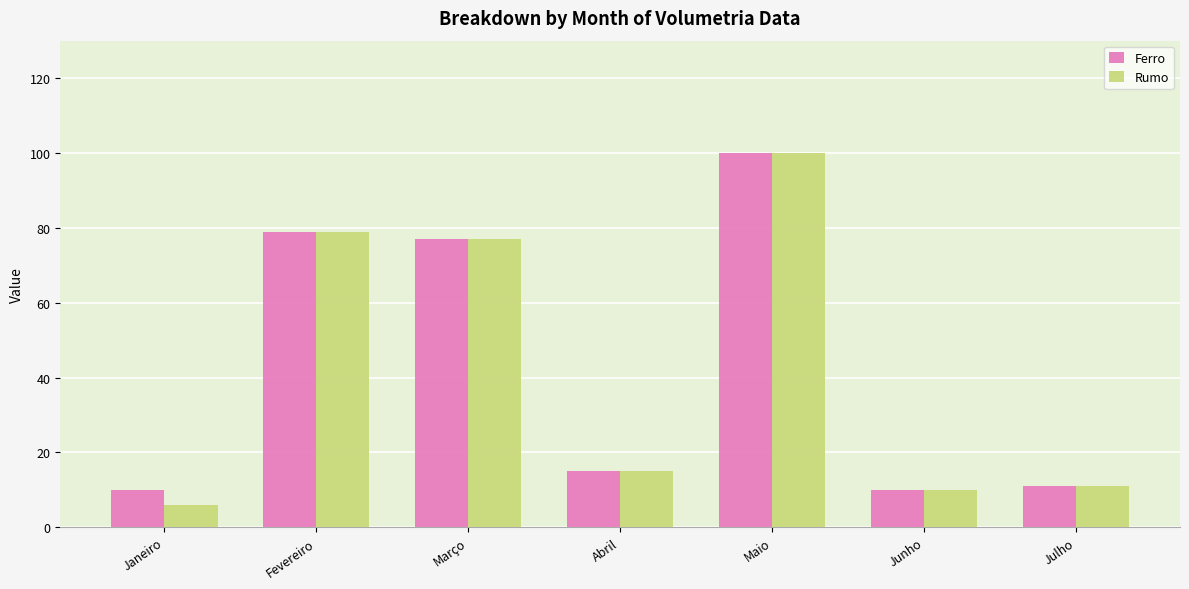

Reading right to left, list all the values displayed in this chart.

Ferro: 11	10	100	15	77	79	10
Rumo: 11	10	100	15	77	79	6